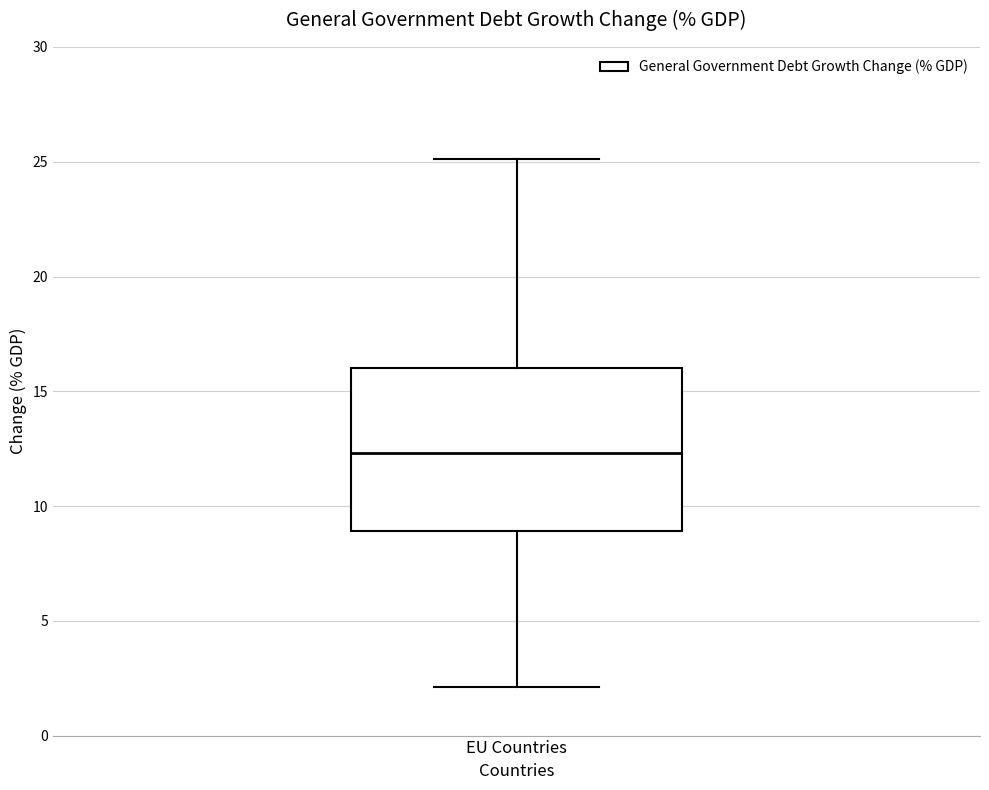

Read this box plot against the y-axis: the position of the median line, the range covered by the box, and the ends of both whiskers. The values are not printed on the chart, so give them approximately, as read against the axis.

median 12.5, box 9.0 to 16.0, whiskers 2.0 to 25.0